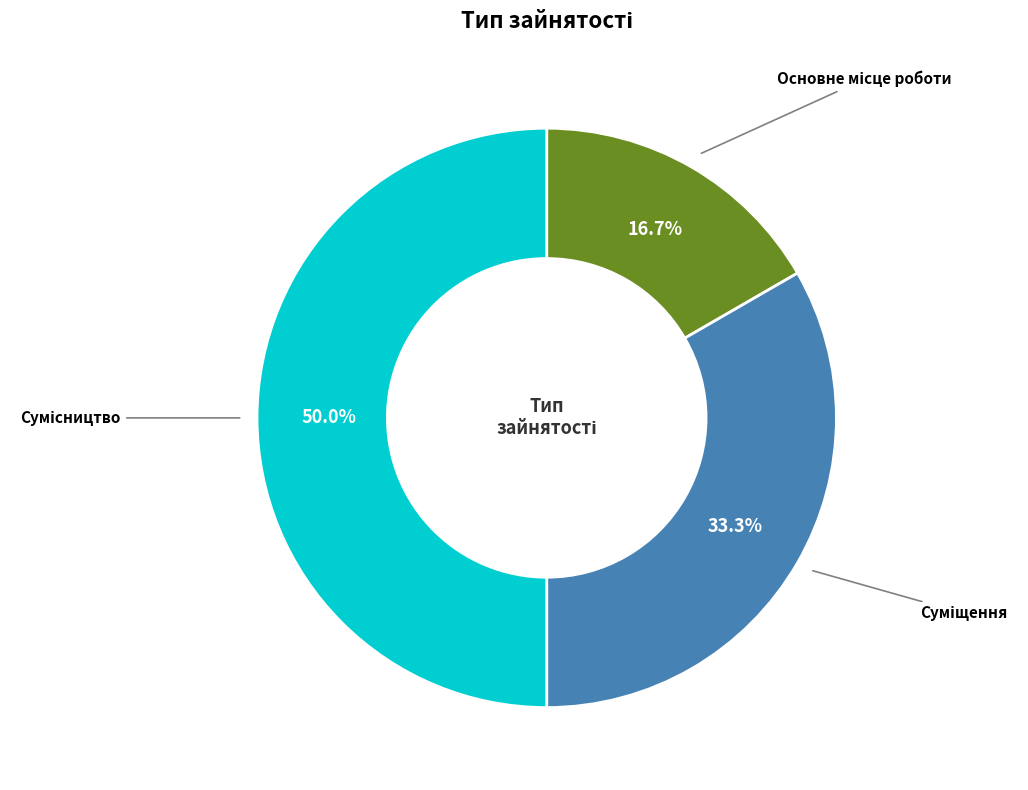

What is the total percentage of Суміщення and Основне місце роботи?

50.0%